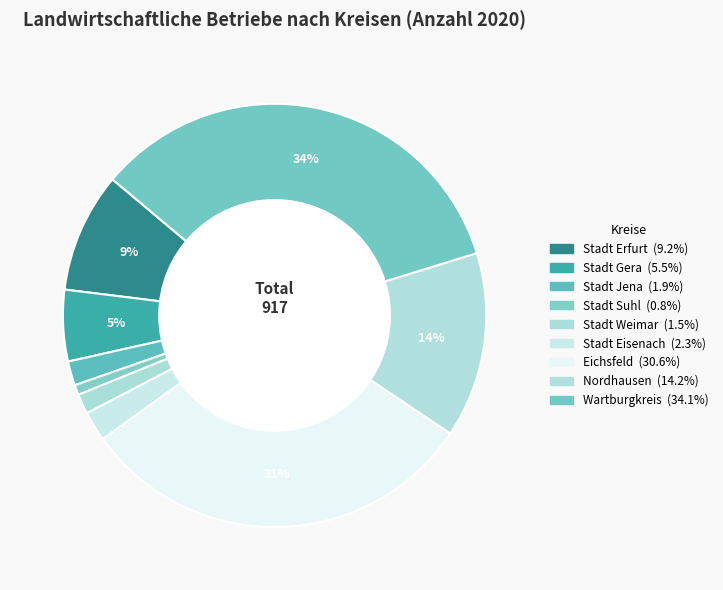

Approximately how many times larger is the value at Nordhausen compared to Stadt Suhl?

18.6